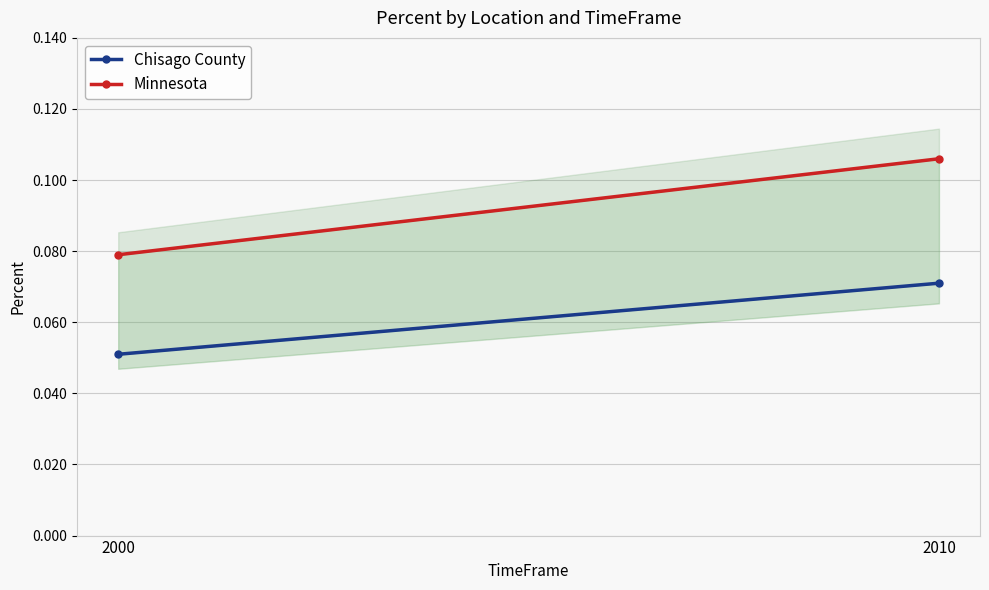

The value of Minnesota at 2000 is 0.0. True or false?

False